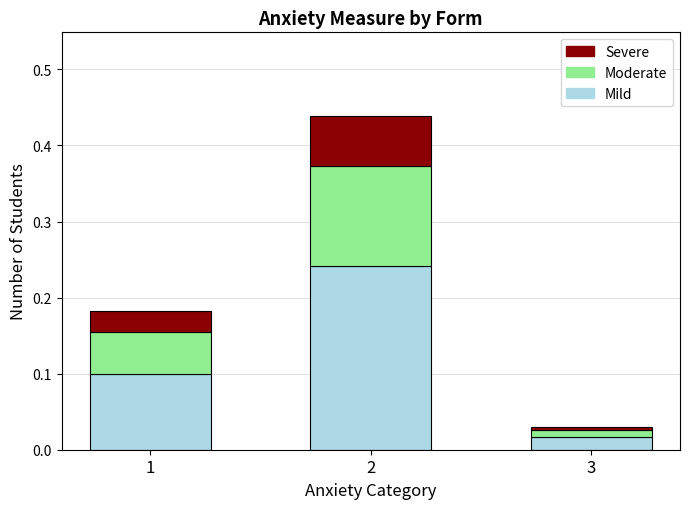

The value of Mild at 3 is 0.0. True or false?

True